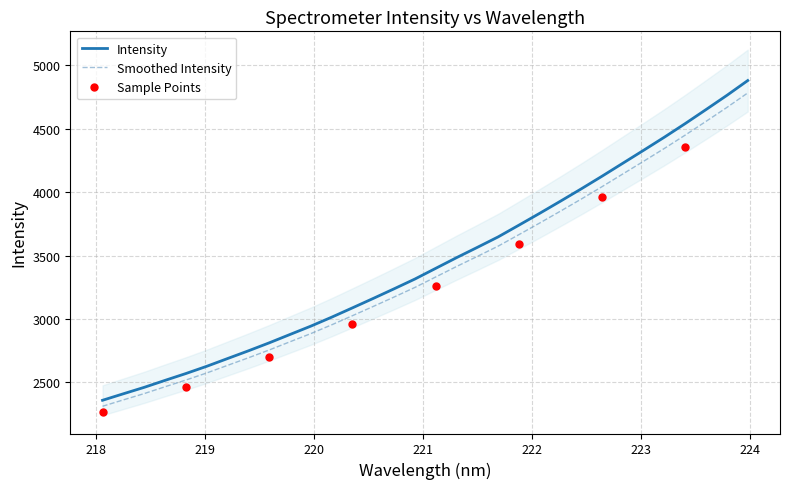

Which label corresponds to the largest value in the chart?

223.9802